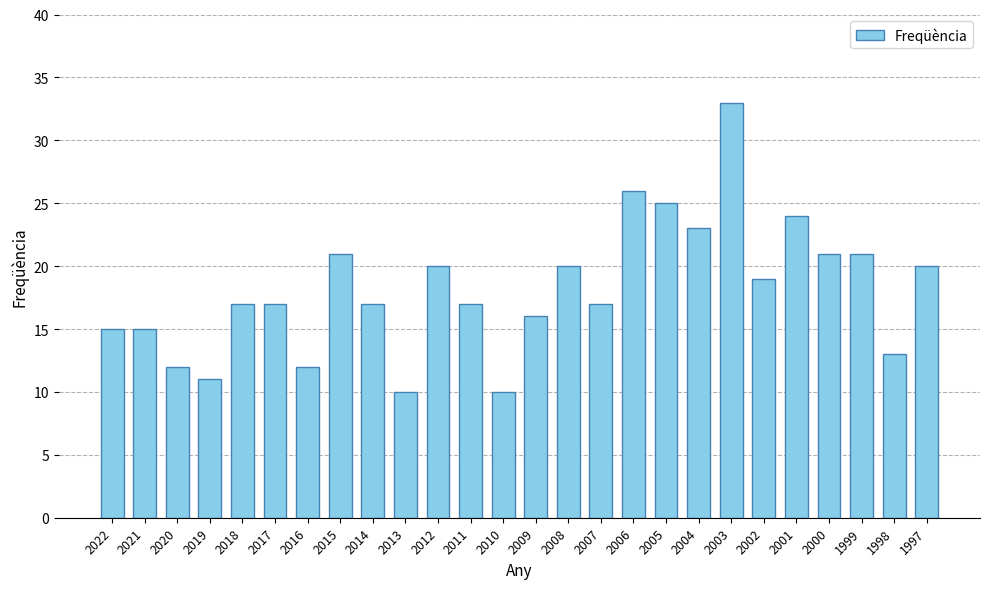

What is the difference between the values at 2011 and 2020?

5